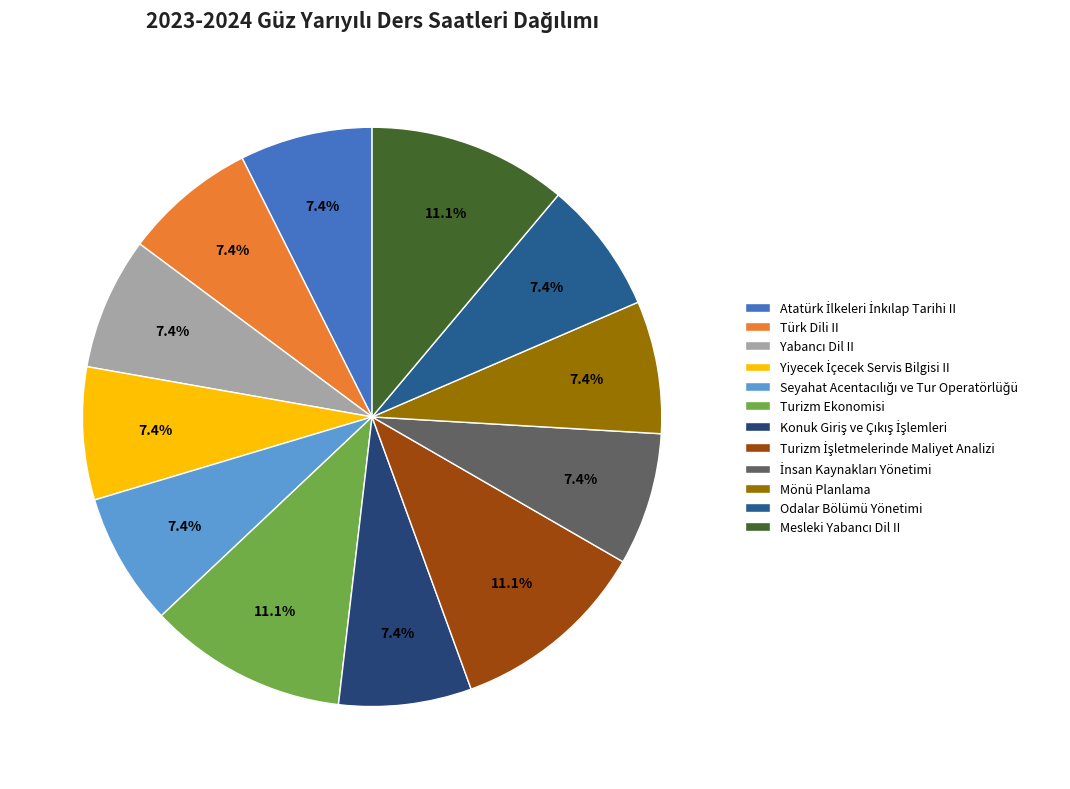

Count the number of slices in the pie.

12